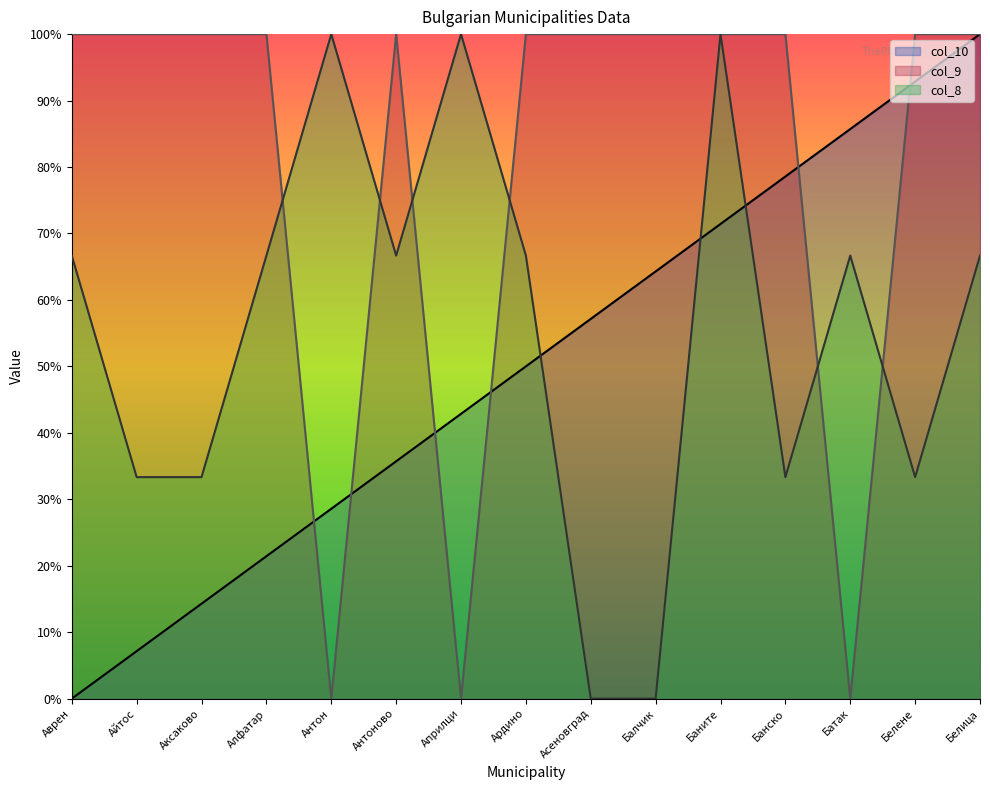

What is the sum of the col_9 values at Белица and Аксаково?

200.0